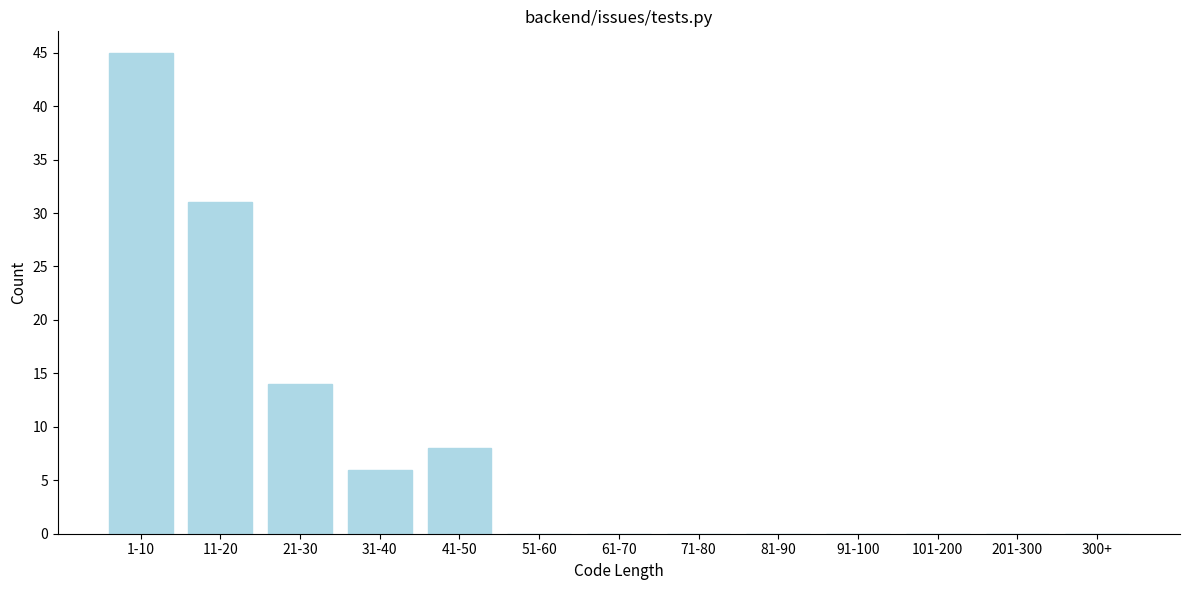

Reading right to left, list all the values displayed in this chart.

300+=0	201-300=0	101-200=0	91-100=0	81-90=0	71-80=0	61-70=0	51-60=0	41-50=8	31-40=6	21-30=14	11-20=31	1-10=45